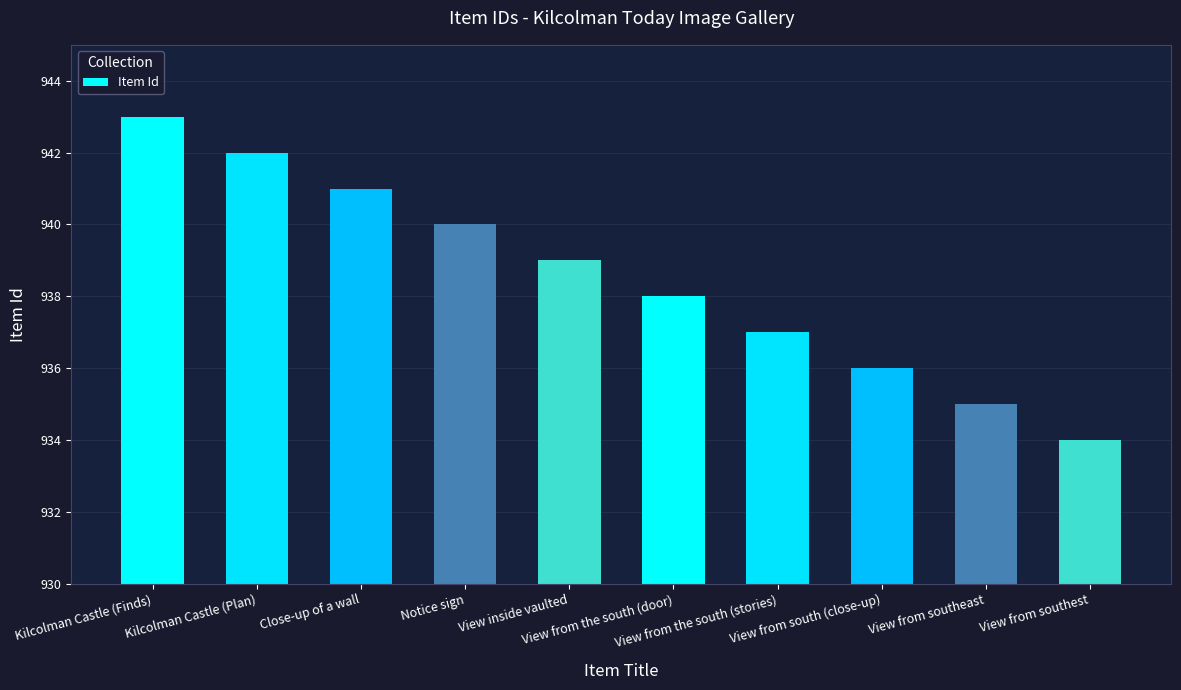

What is the smallest value displayed?

934